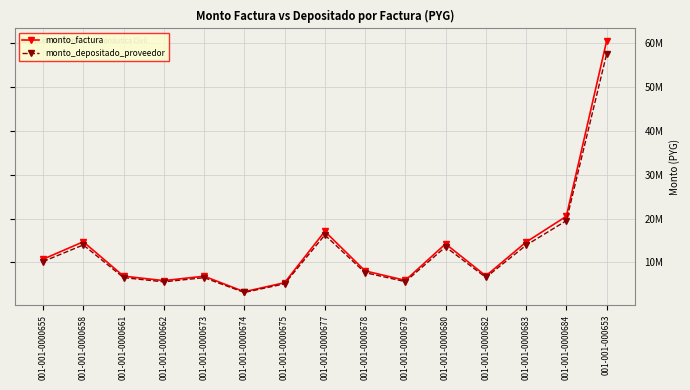

What is the label of the 14th point from the left?

001-001-0000684